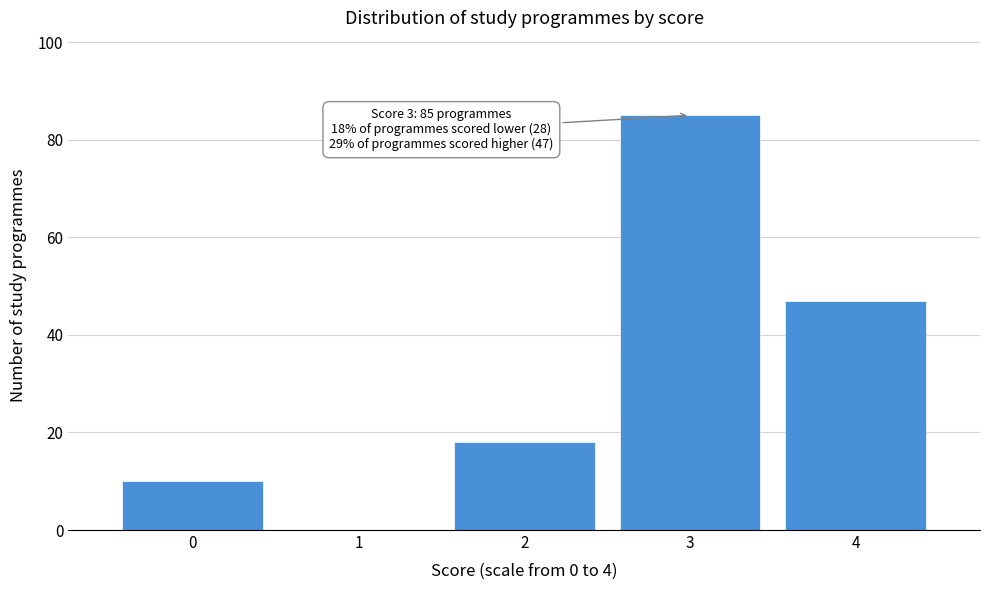

Reading left to right, transcribe all the data shown in this chart.

0=10	1=0	2=18	3=85	4=47